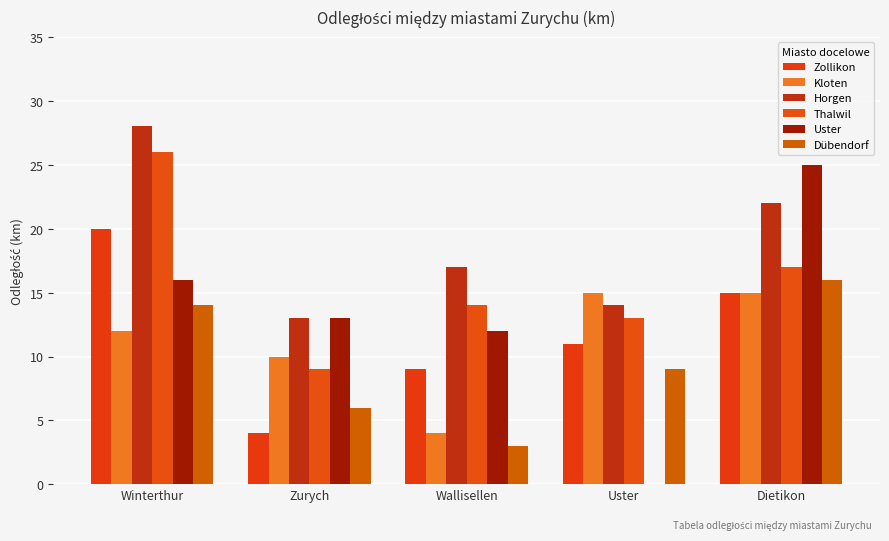

Where is Zollikon nearest to the value 12?

Uster